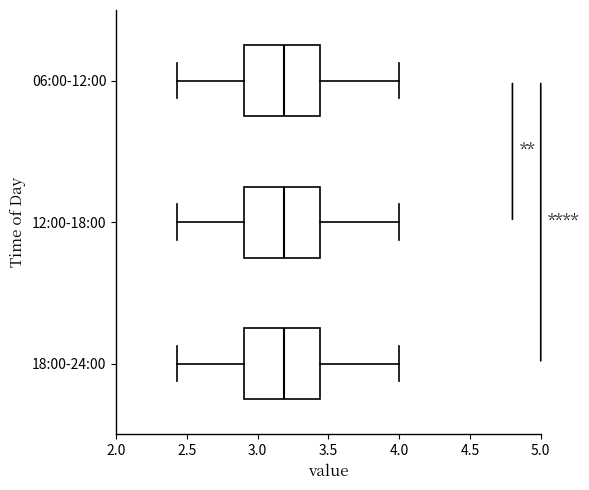

Reading bottom to top, read every box against the x-axis: the position of its median line, the range the box covers, and the ends of its whiskers. The values are not printed on the chart, so give them approximately, as read against the axis.

18:00-24:00: median 3.20, box 2.90 to 3.45, whiskers 2.45 to 4.00
12:00-18:00: median 3.20, box 2.90 to 3.45, whiskers 2.45 to 4.00
06:00-12:00: median 3.20, box 2.90 to 3.45, whiskers 2.45 to 4.00